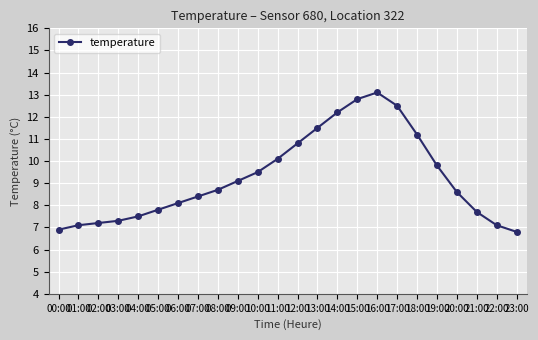

The chart shows a value of 7.3 at 03:00. True or false?

True